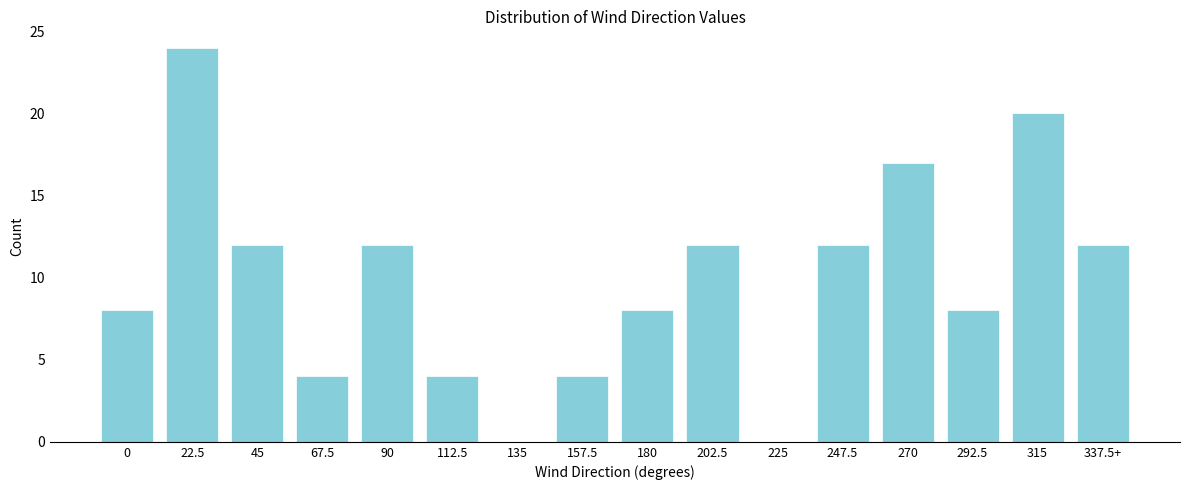

Reading right to left, transcribe all the data shown in this chart.

337.5+=12	315=20	292.5=8	270=17	247.5=12	225=0	202.5=12	180=8	157.5=4	135=0	112.5=4	90=12	67.5=4	45=12	22.5=24	0=8